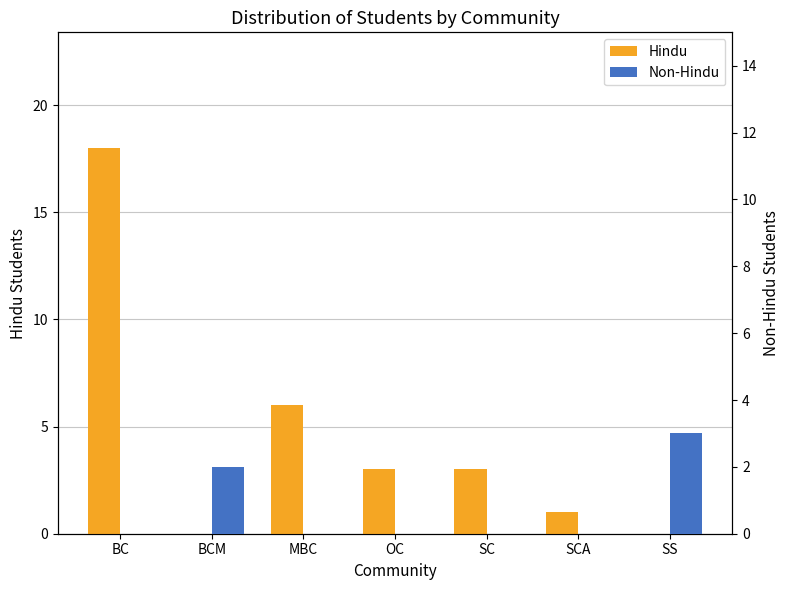

At which label does Non-Hindu reach its minimum?

BC